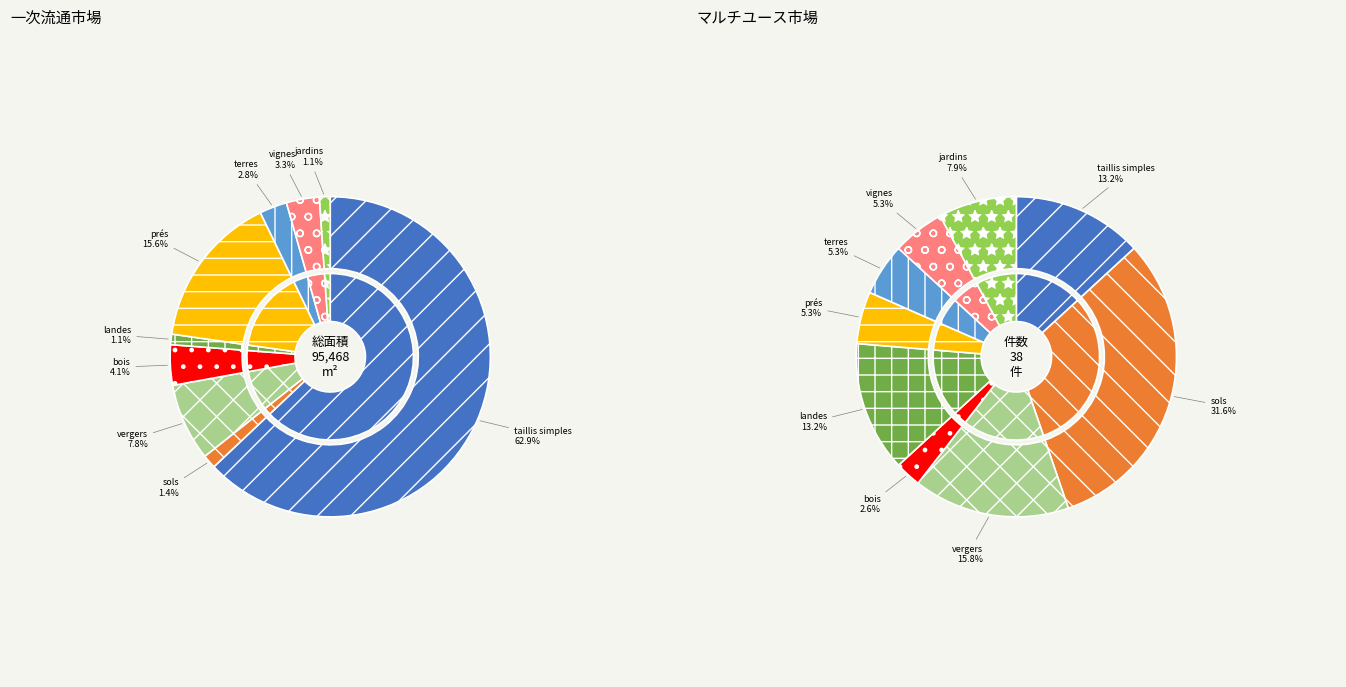

Rank the categories by value from highest to lowest.

sols, vergers, taillis simples, landes, jardins, prés, terres, vignes, bois